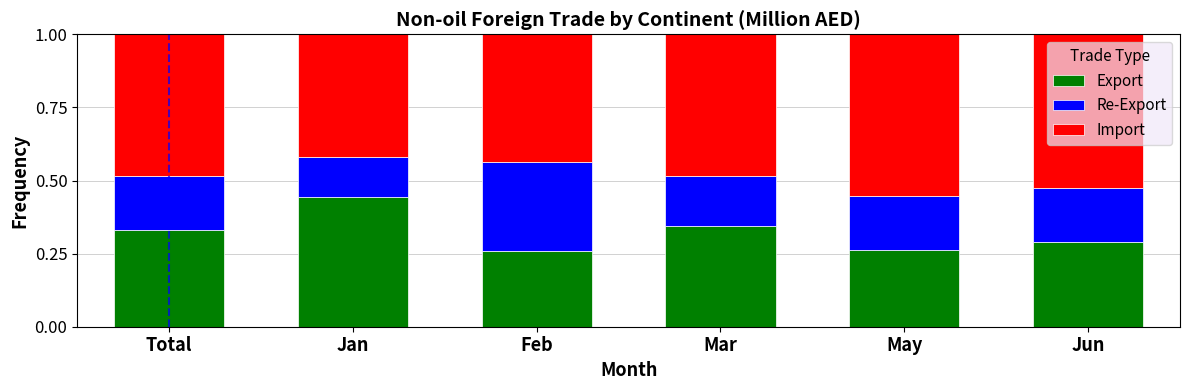

What is the total value across all series at Total?

1.0